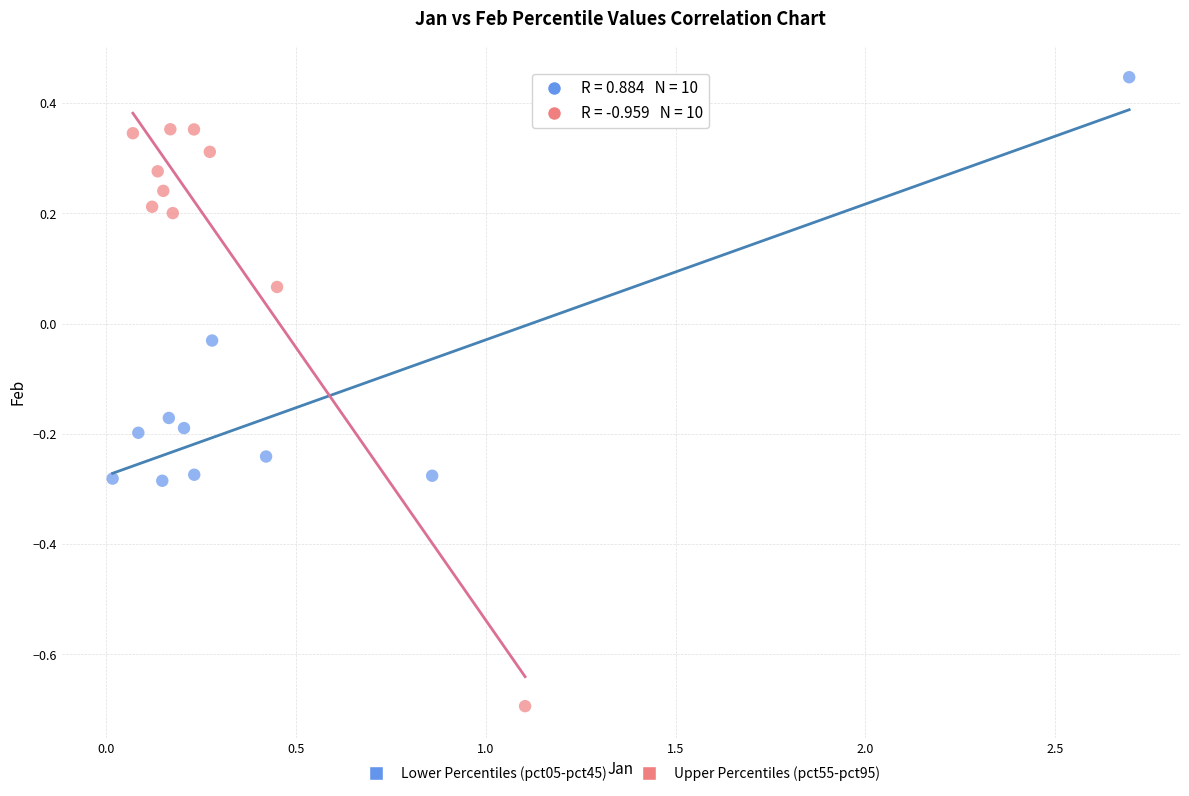

Which series has the widest spread of Y values?

Upper Percentiles (pct55-pct95)